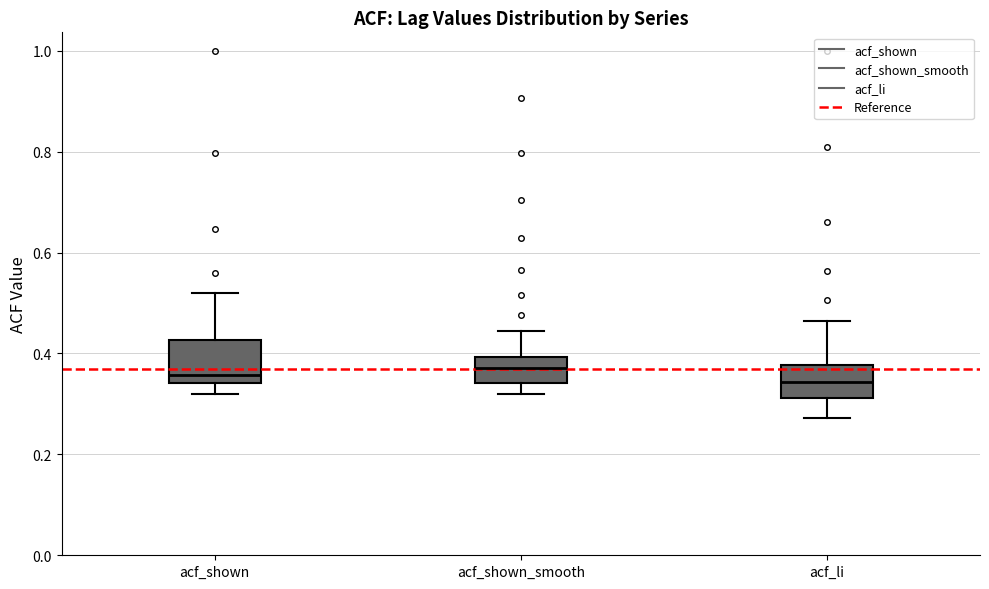

Reading left to right, transcribe this box plot: for each box, give where its median line is, the range the box spans, and where its two whiskers end, as read against the y-axis. The values are not printed on the chart, so give them approximately, as read against the axis.

acf_shown: median 0.36, box 0.34 to 0.42, whiskers 0.32 to 0.52
acf_shown_smooth: median 0.38, box 0.34 to 0.40, whiskers 0.32 to 0.44
acf_li: median 0.34, box 0.32 to 0.38, whiskers 0.28 to 0.46